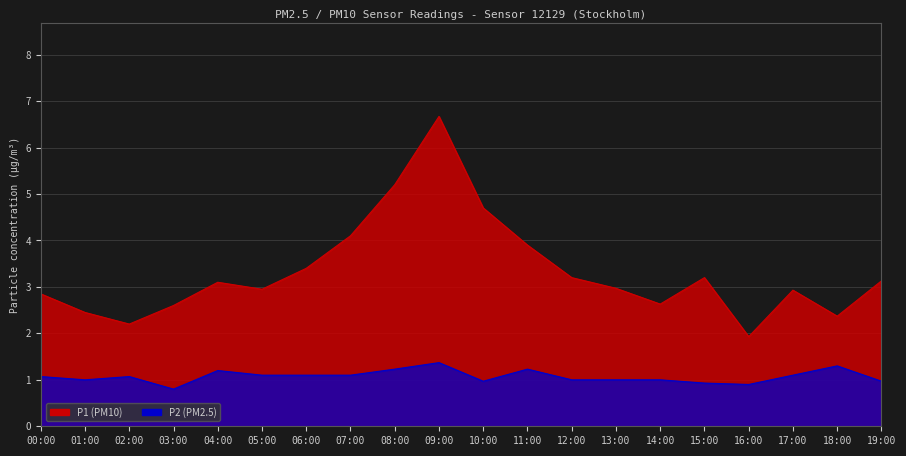

Is it true that P1 equals 3.1 at 04:00?

True